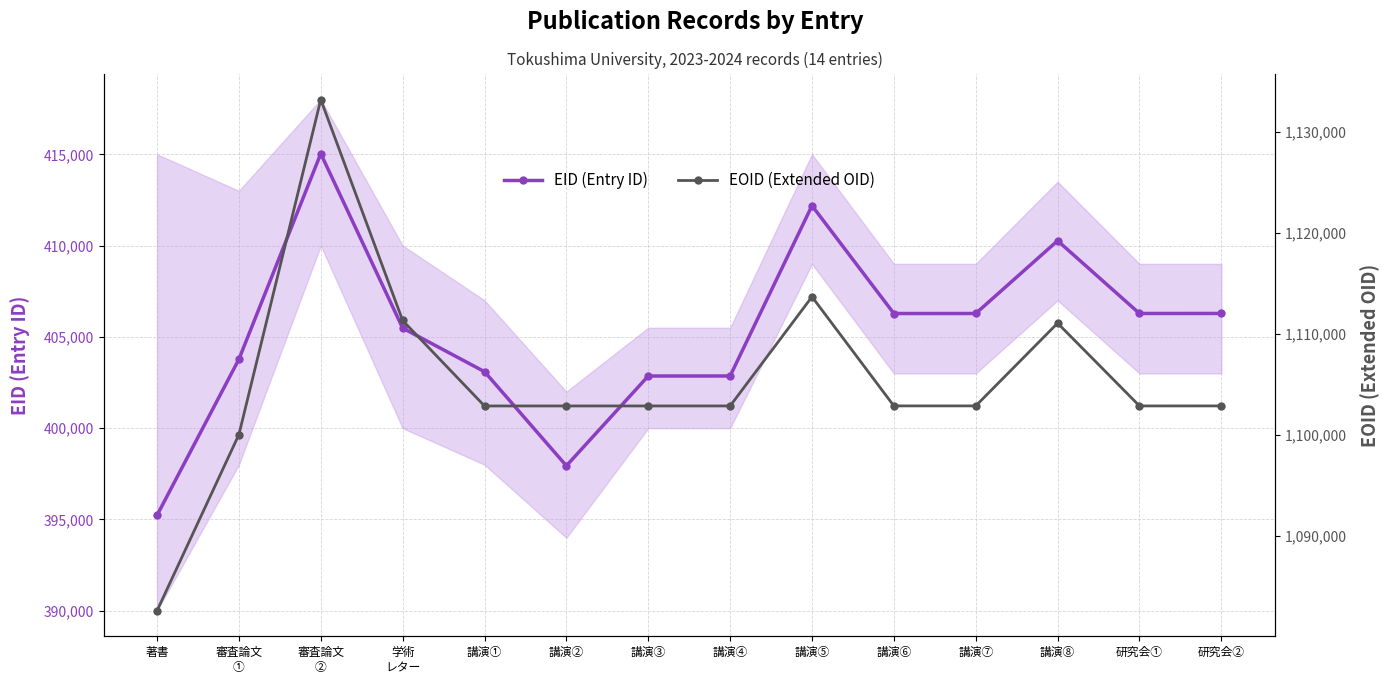

What is the label of the 8th point from the left?

講演④